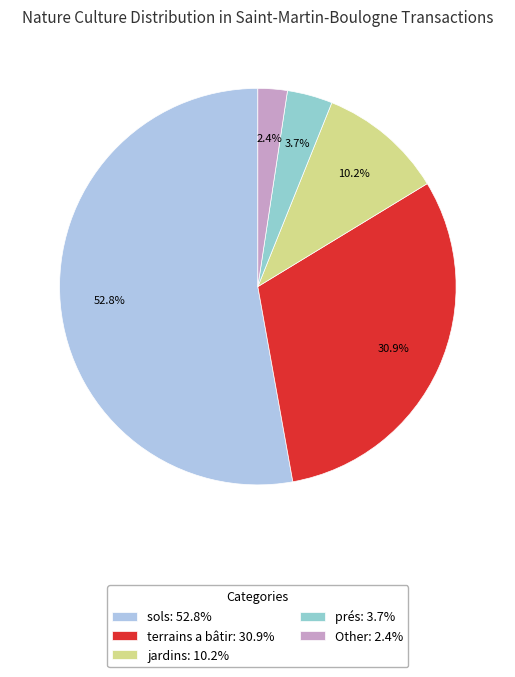

To the nearest percent, what is the average slice percentage?

20%